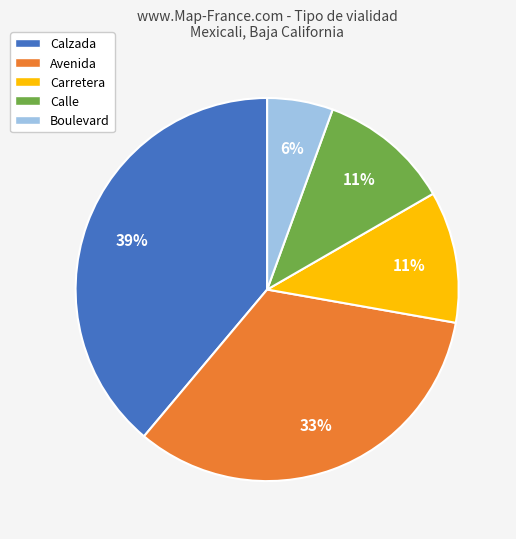

To the nearest percent, what portion does Carretera represent?

11%